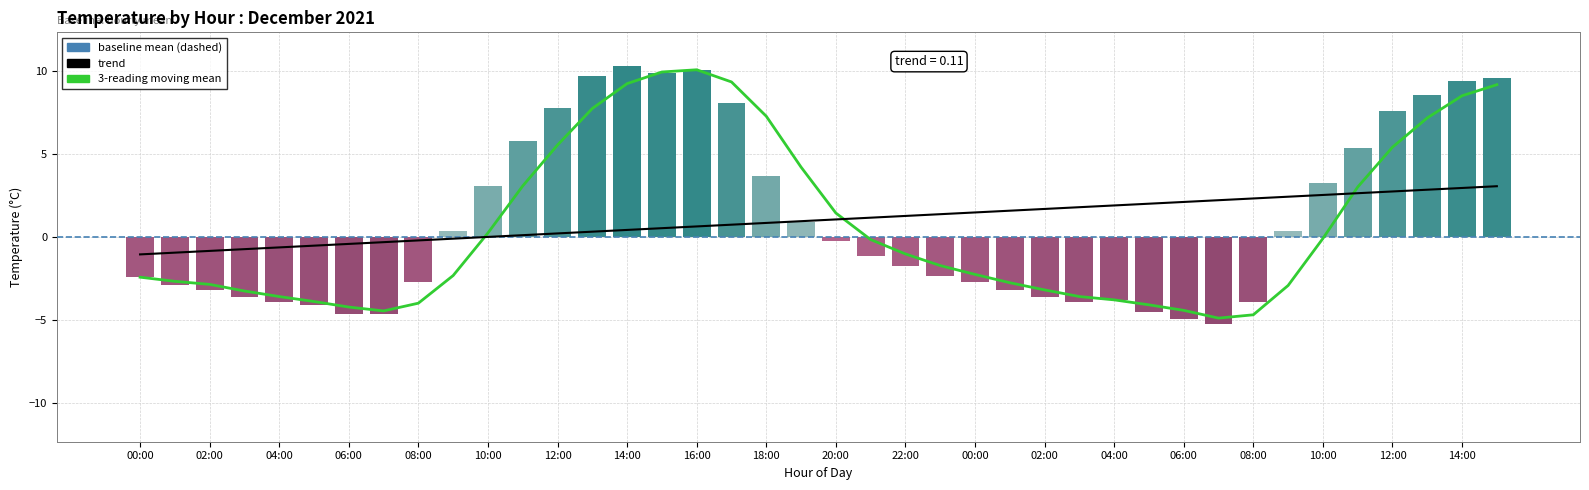

At which category does the chart reach its minimum across all series?

07:00